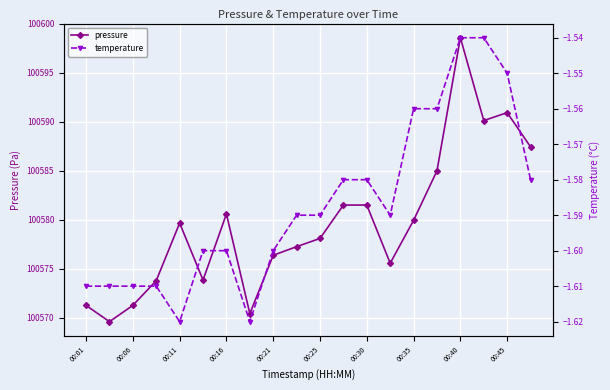

Reading right to left, what are all the values shown in this chart?

pressure: 100587.4	100590.9	100590.1	100598.6	100585.0	100579.9	100575.6	100581.5	100581.5	100578.1	100577.2	100576.4	100570.4	100580.6	100573.8	100579.7	100573.8	100571.2	100569.6	100571.2
temperature: -1.6	-1.6	-1.5	-1.5	-1.6	-1.6	-1.6	-1.6	-1.6	-1.6	-1.6	-1.6	-1.6	-1.6	-1.6	-1.6	-1.6	-1.6	-1.6	-1.6